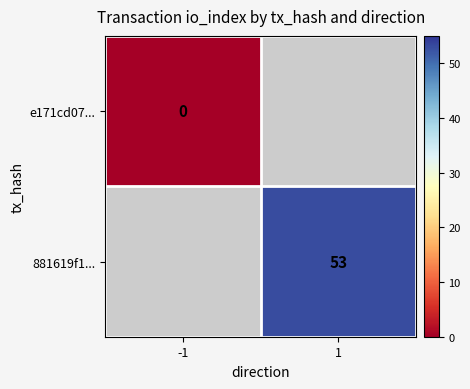

List the labels in order of e171cd07... value, largest first.

-1, 1